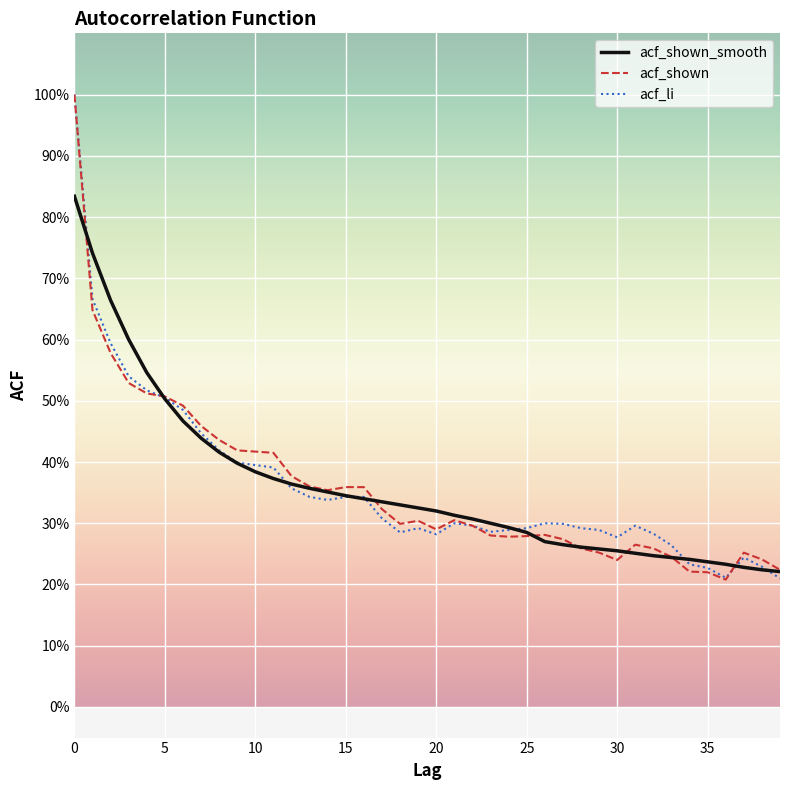

Which series has the largest total across all categories?

acf_li